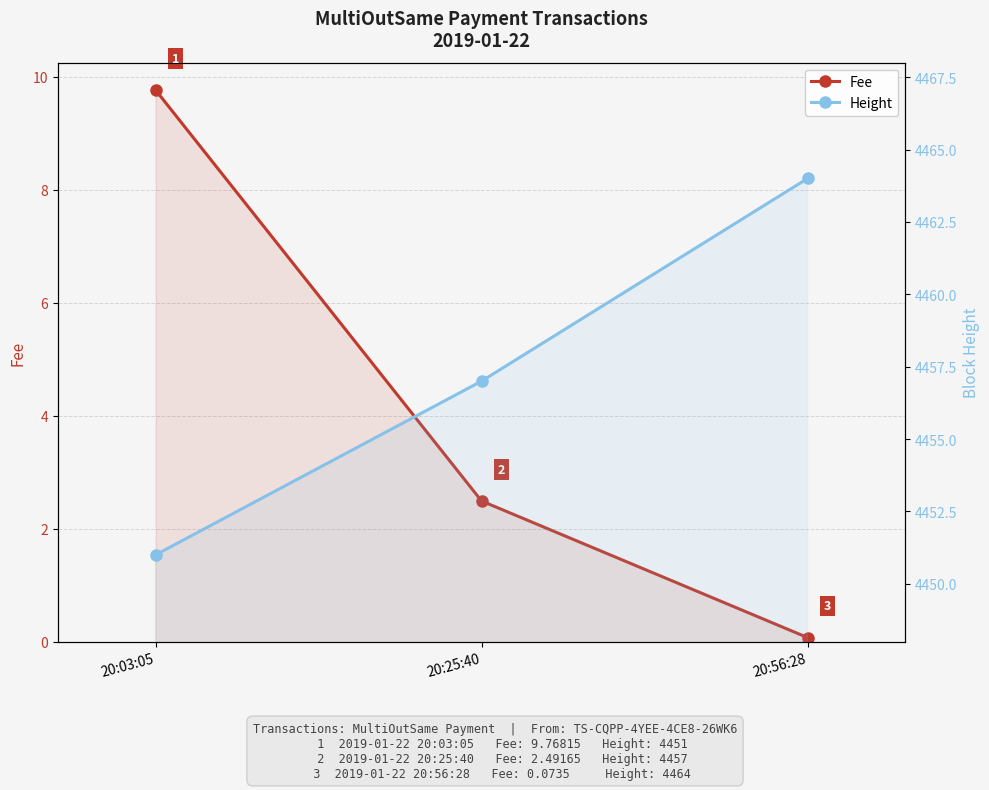

Reading left to right, list all the values displayed in this chart.

Fee: 20:03:05=9.8	20:25:40=2.5	20:56:28=0.1
Height: 20:03:05=4451.0	20:25:40=4457.0	20:56:28=4464.0